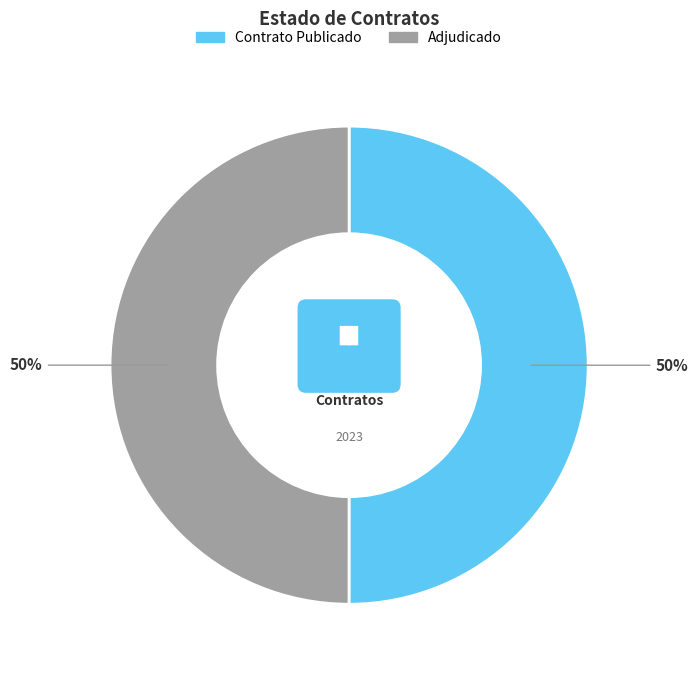

What is the smallest slice in the pie chart?

ADJ